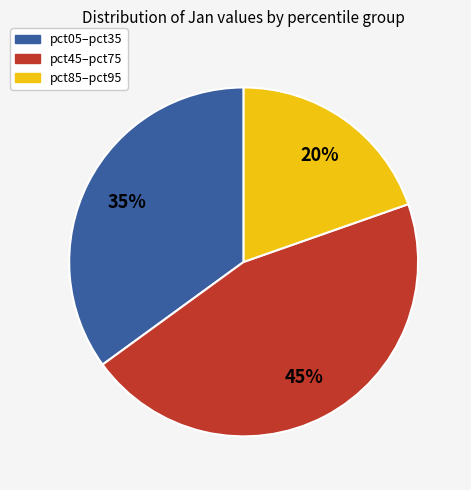

Is there any slice that represents more than half of the pie?

No